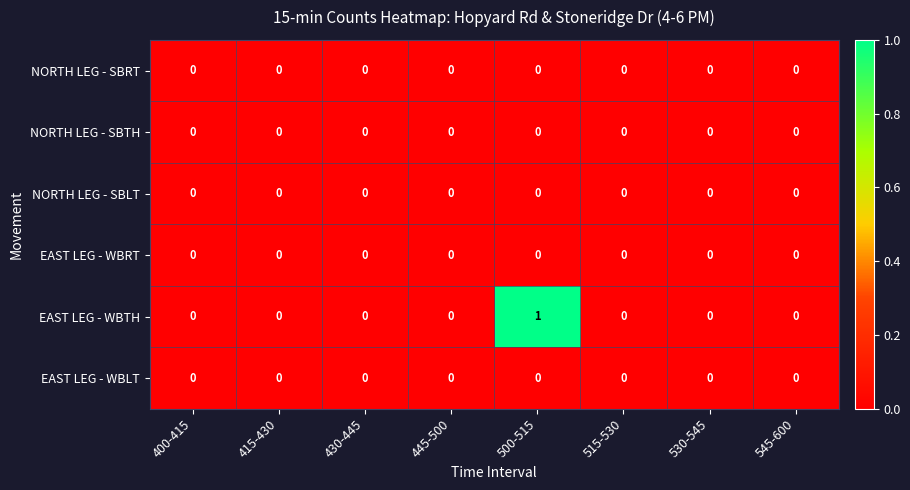

Which label corresponds to the largest value in the chart?

500-515